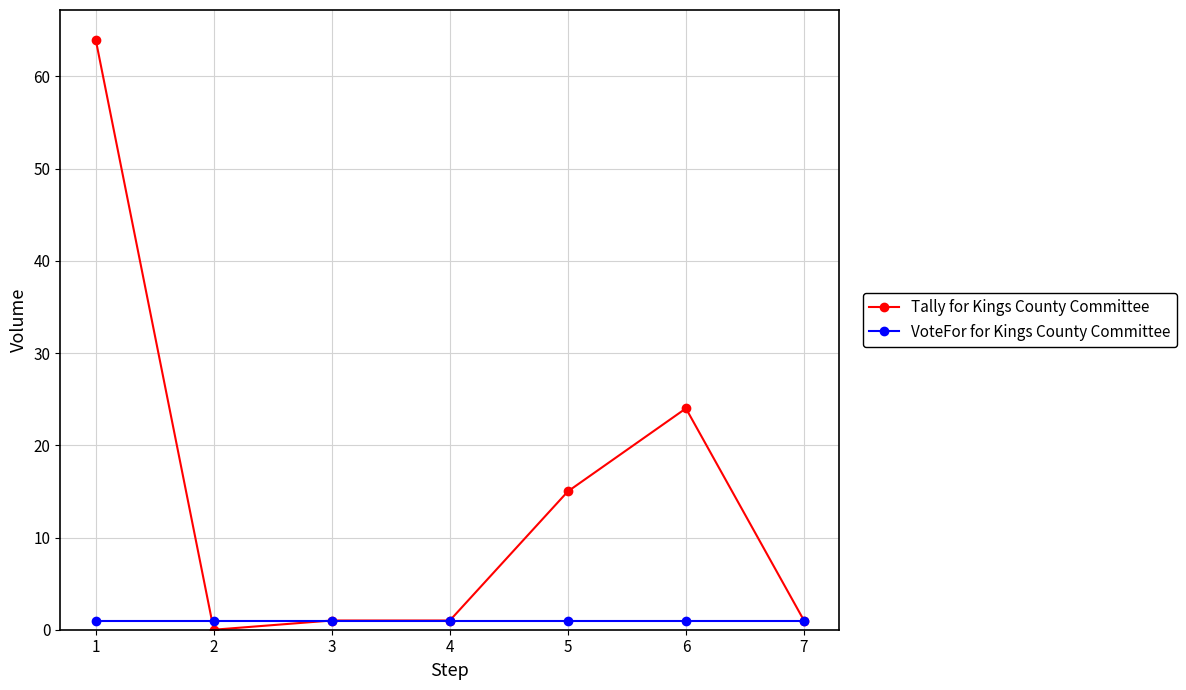

Which series changed the most between 6 and 7?

Tally for Kings County Committee